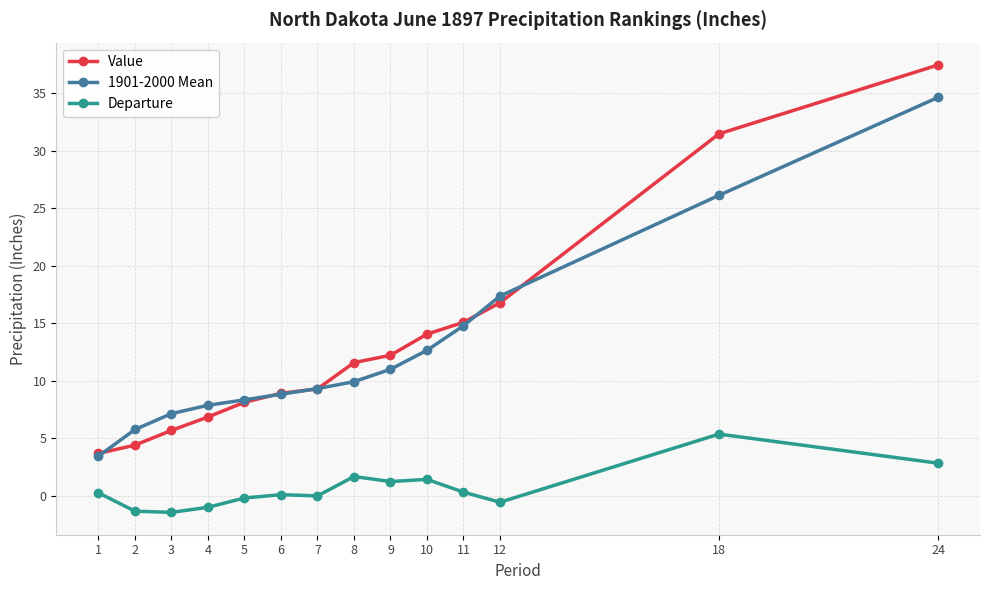

What is the value of the 1901-2000 Mean point at the 7th from the left?

9.3